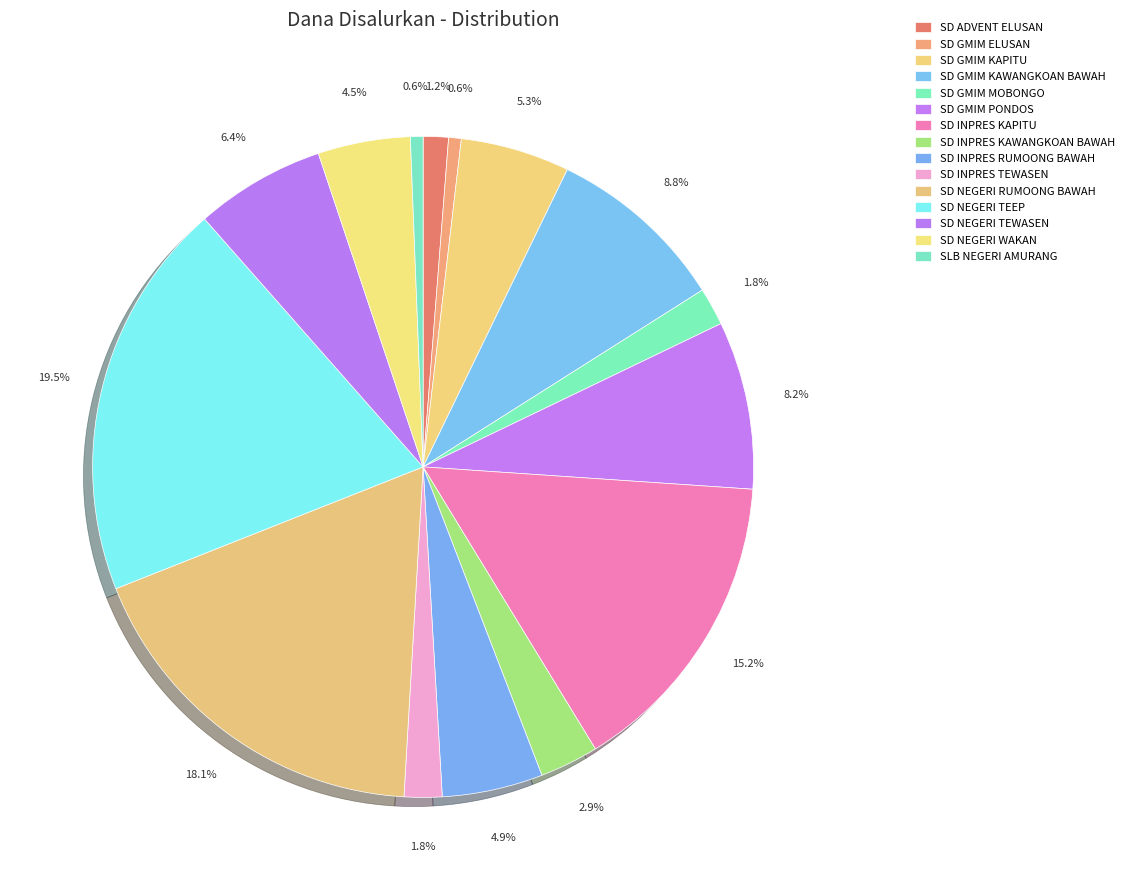

To the nearest percent, what is the difference between the largest and smallest slice percentages?

19%